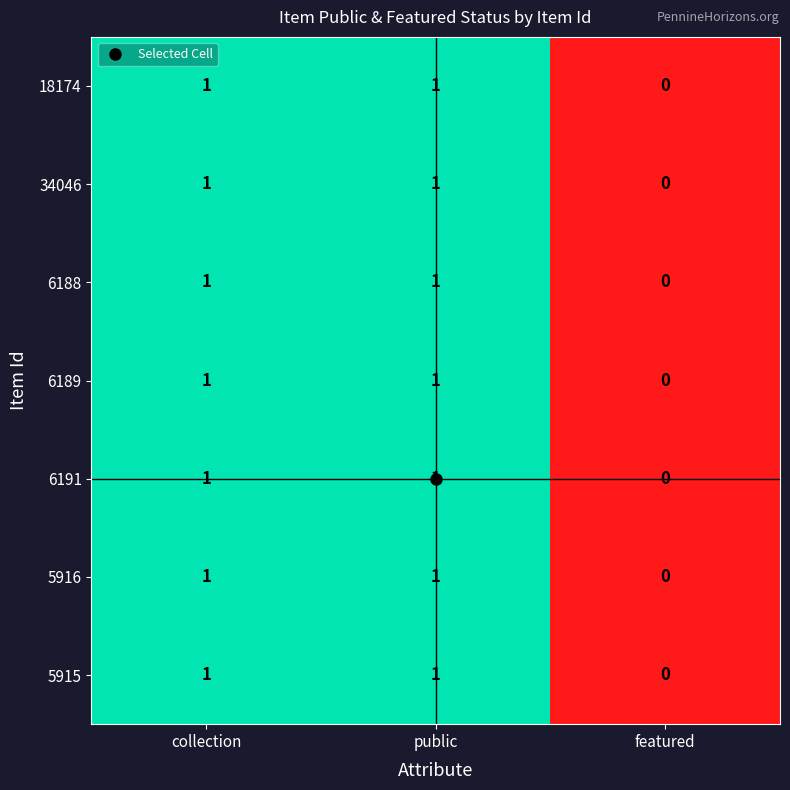

How many 5915 values are between 0 and 1?

3